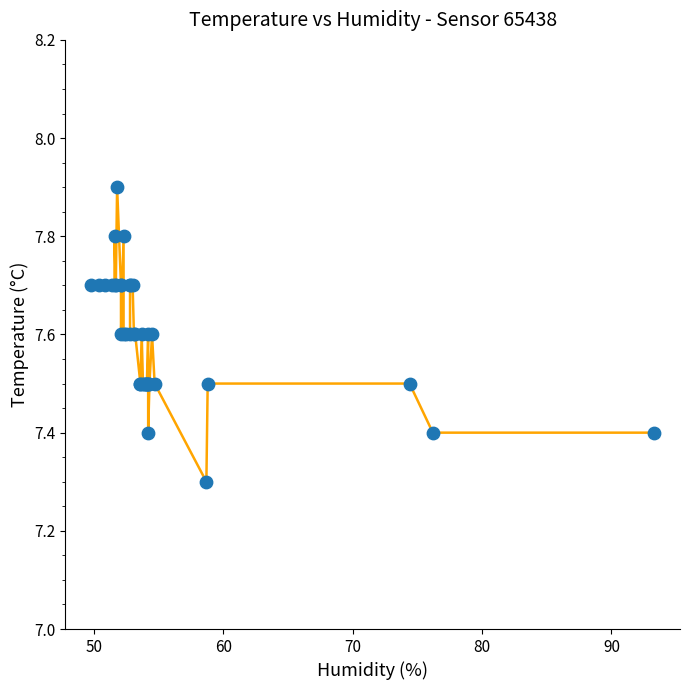

What Y value in the scatter plot is closest to 7?

7.3